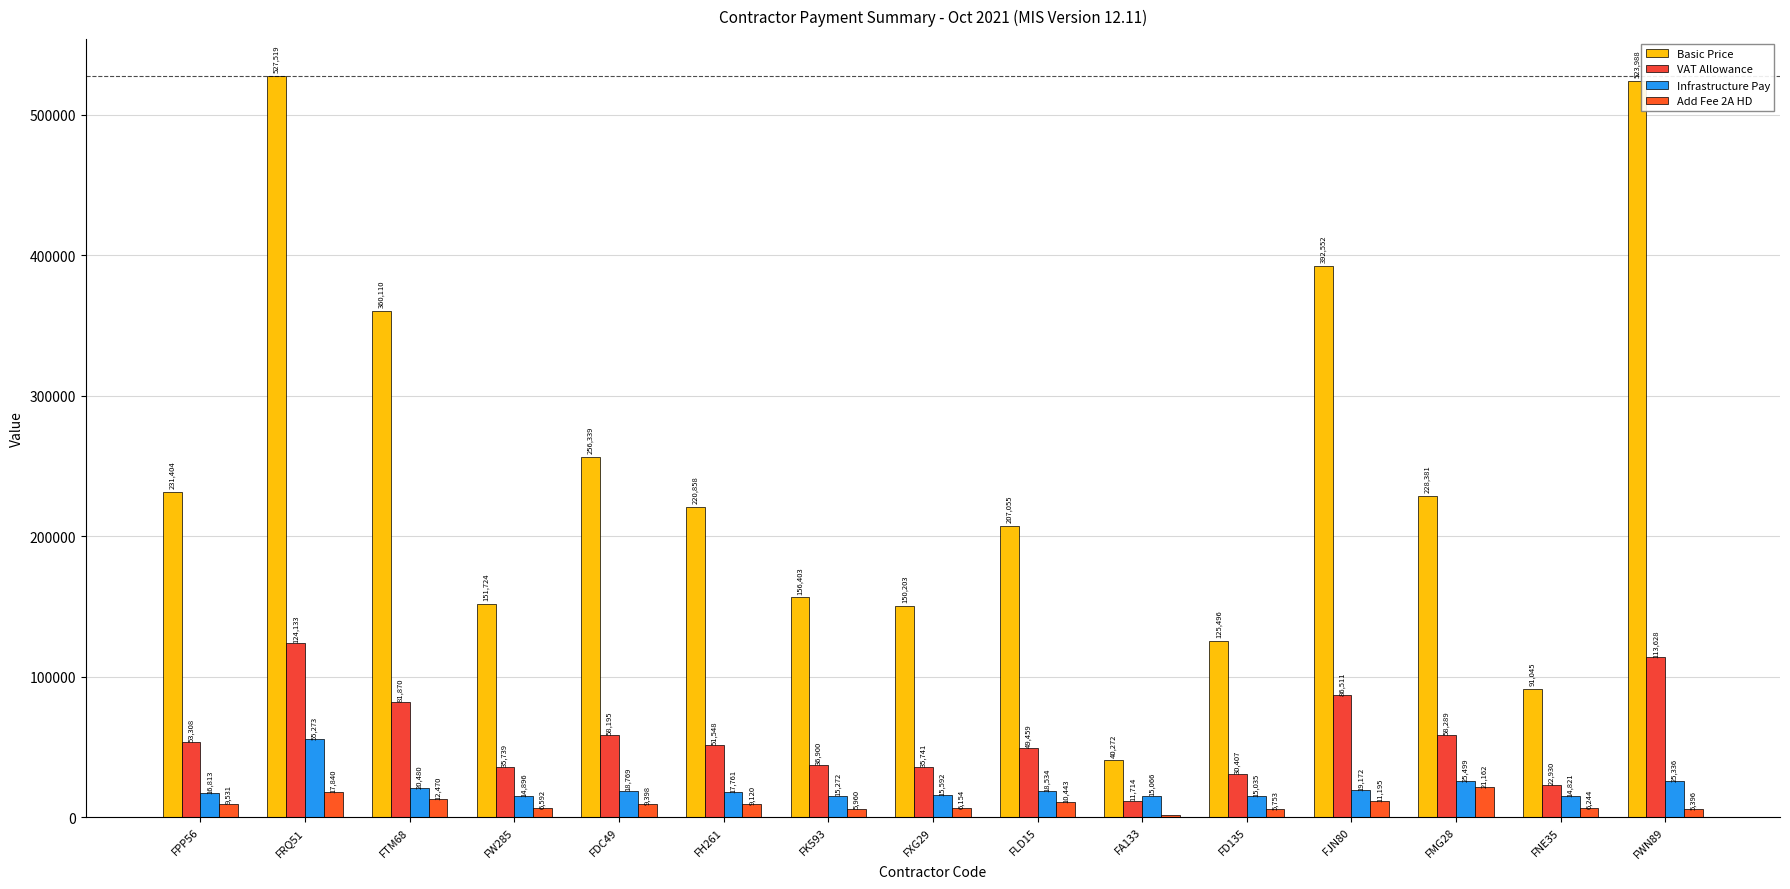

How many groups of bars are there?

15